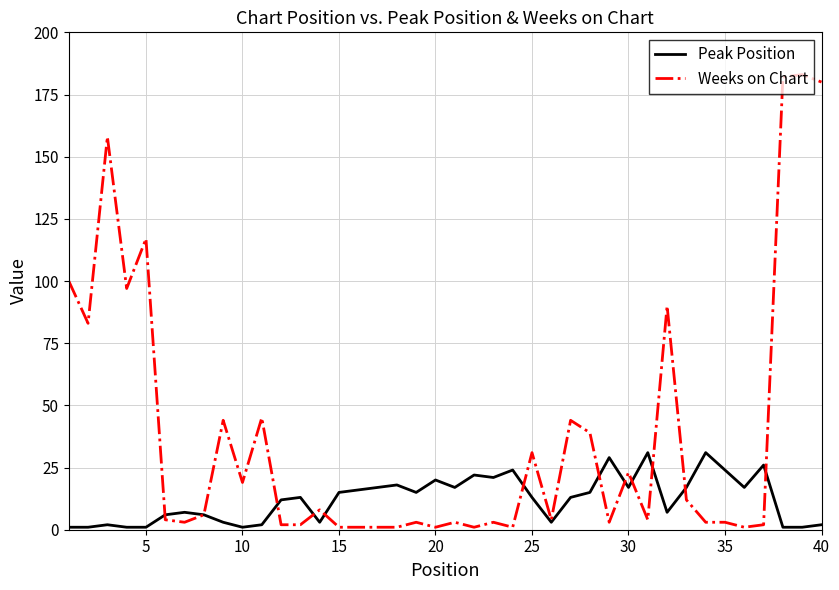

Does the chart have visible grid lines?

Yes